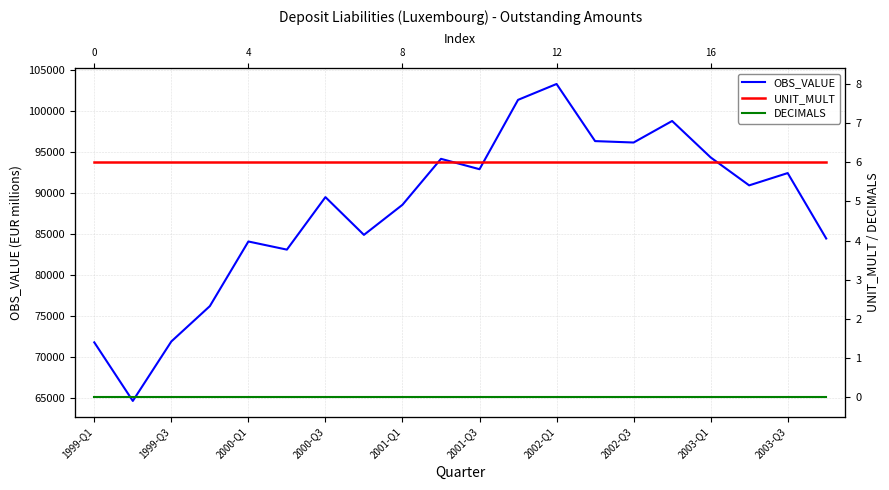

True or false: DECIMALS has more than 1 interior local peaks.

False